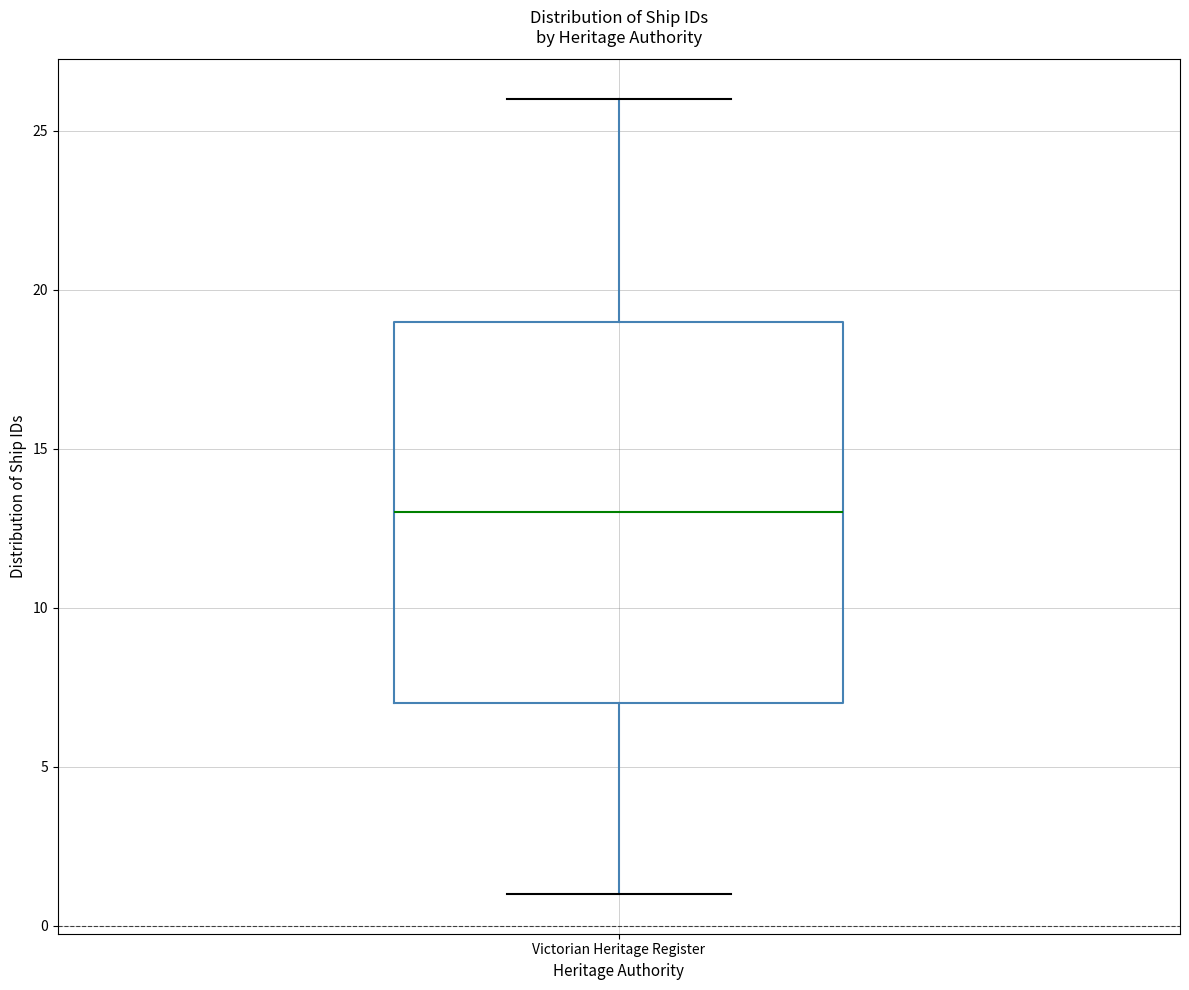

Read this box plot against the y-axis: the position of the median line, the range covered by the box, and the ends of both whiskers. The values are not printed on the chart, so give them approximately, as read against the axis.

median 13, box 7 to 19, whiskers 1 to 26